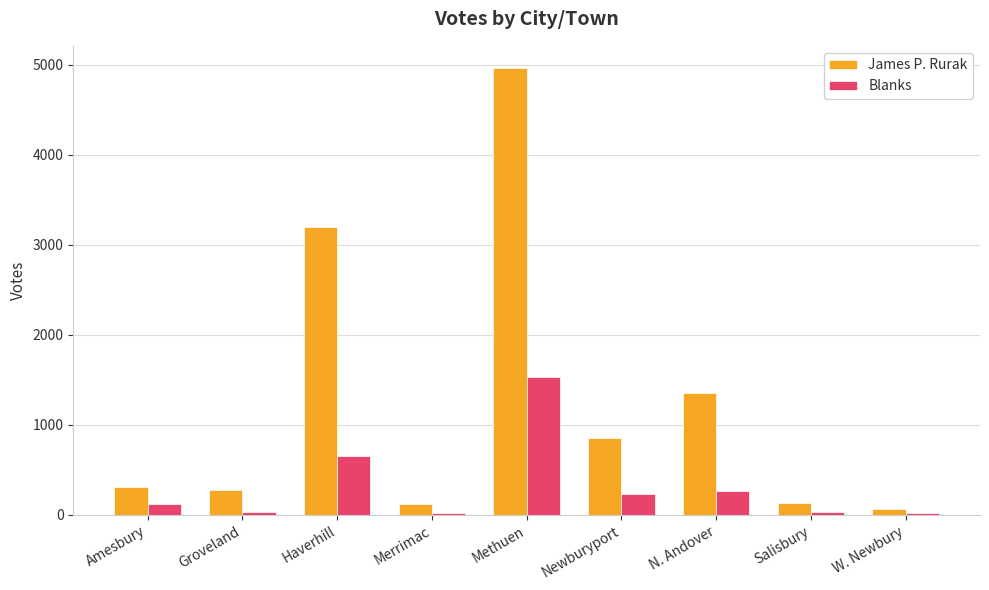

How many data points in Blanks are less than 117?

4